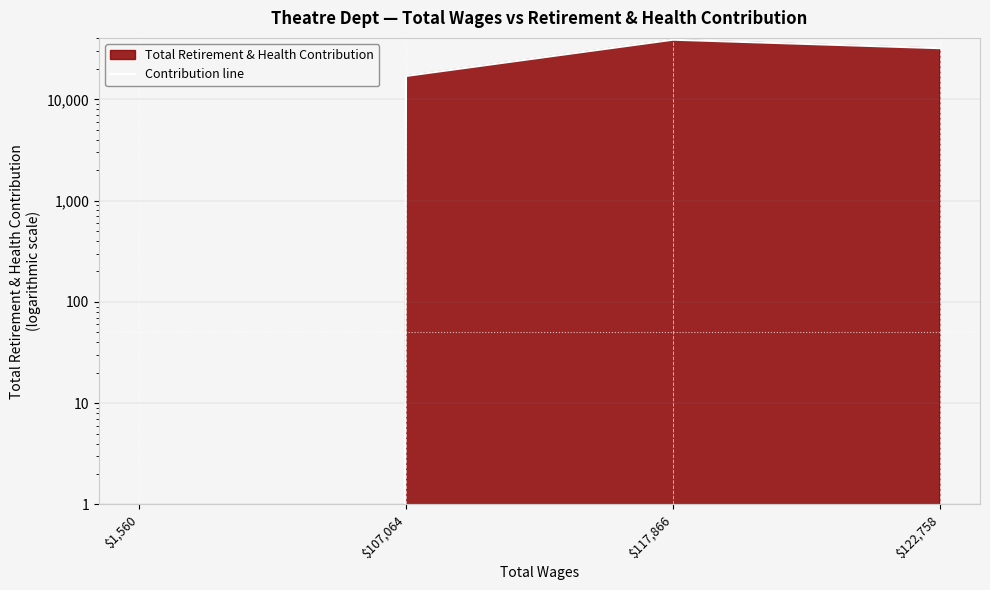

Count the number of categories in the chart.

4